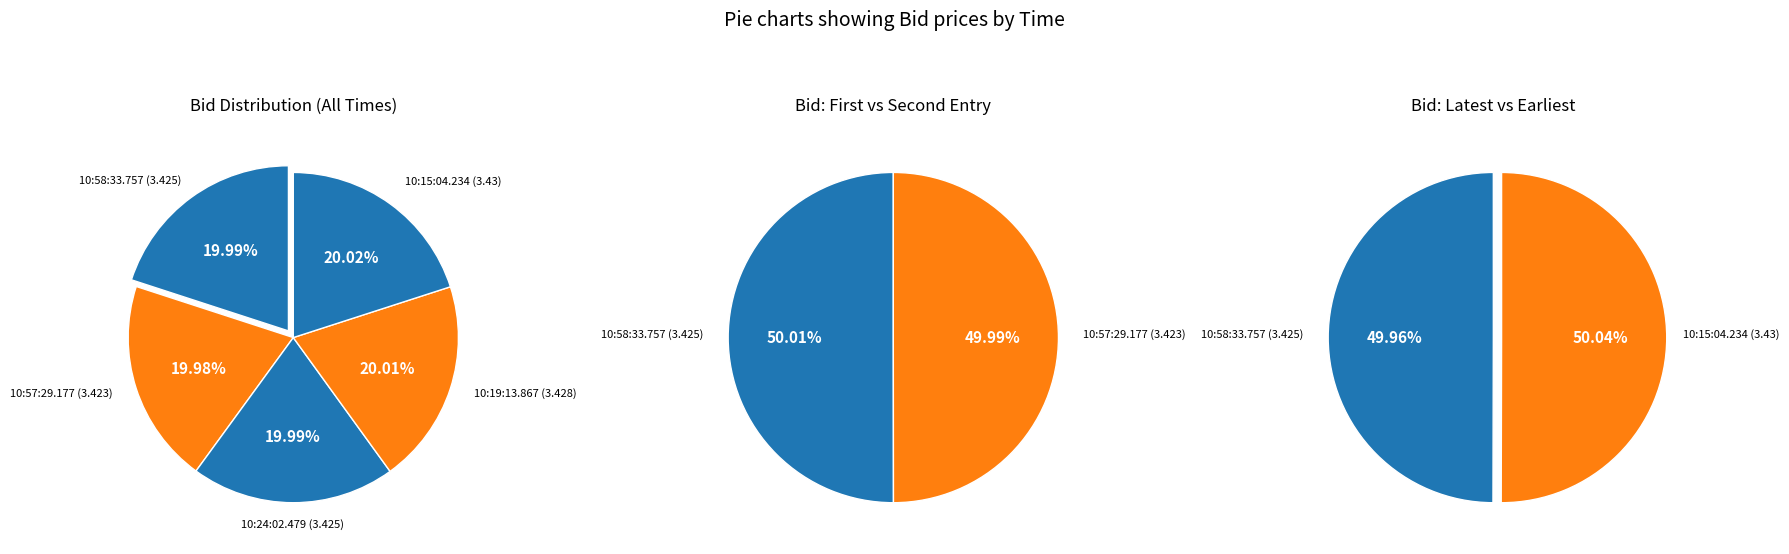

Do 10:19:13.867 and 10:57:29.177 together represent more than half of the pie?

No